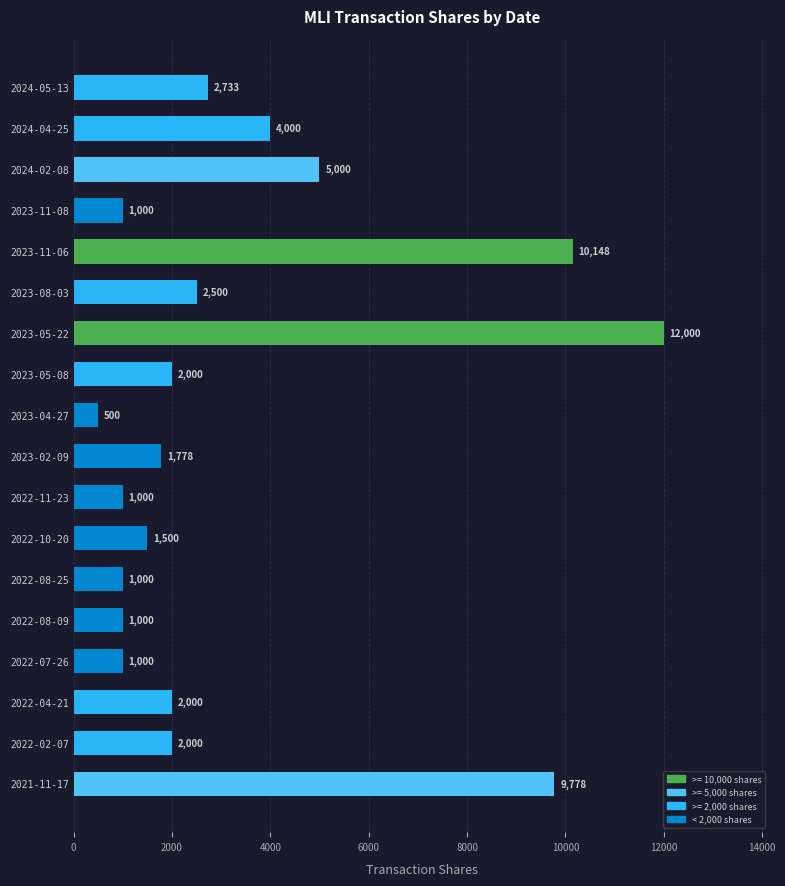

What is the difference between the maximum and minimum values?

11500